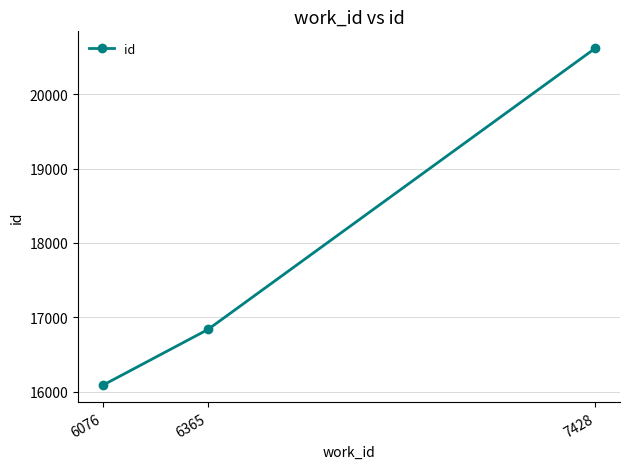

List the labels in order of value, largest first.

7428, 6365, 6076